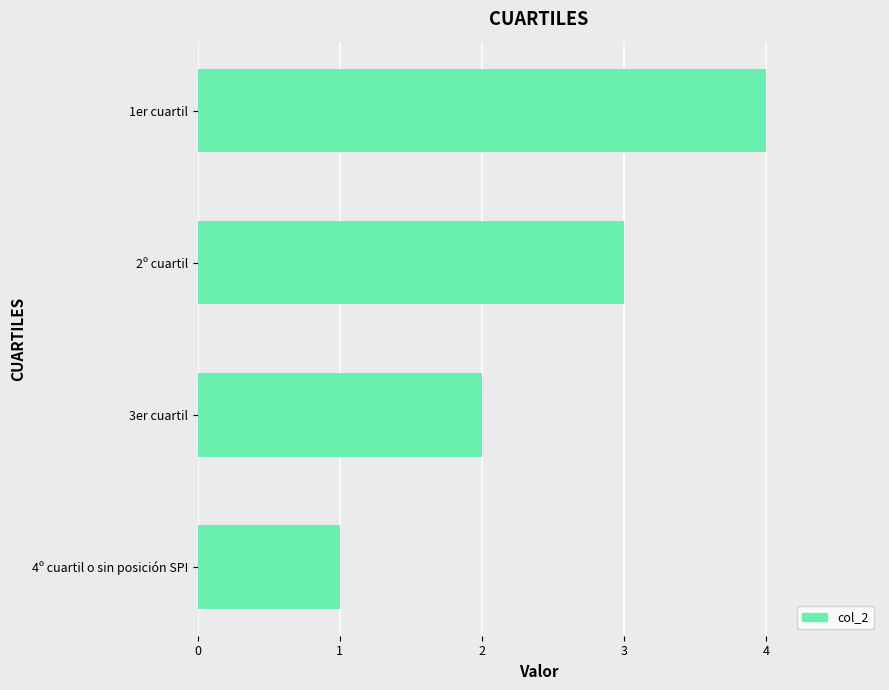

Which has a higher value, 2º cuartil or 1er cuartil?

1er cuartil